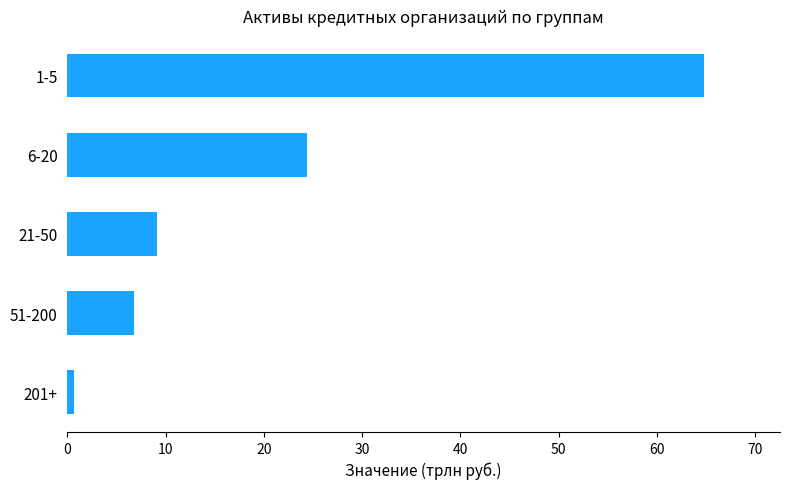

List the labels in order of value, smallest first.

201+, 51-200, 21-50, 6-20, 1-5